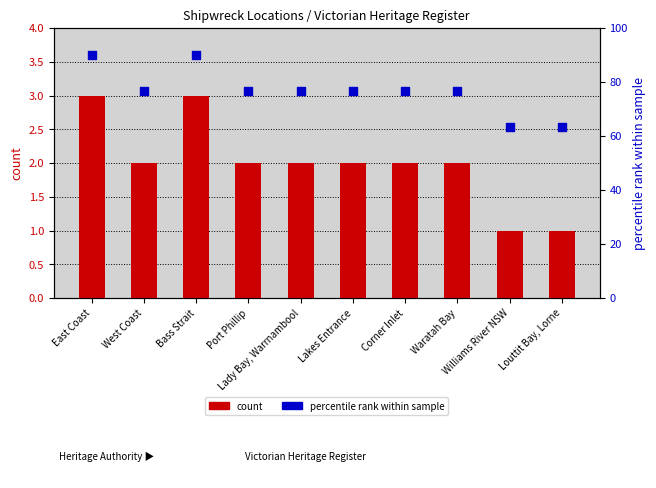

Is the value of percentile rank within sample at Bass Strait greater than the value of count at Lakes Entrance?

Yes